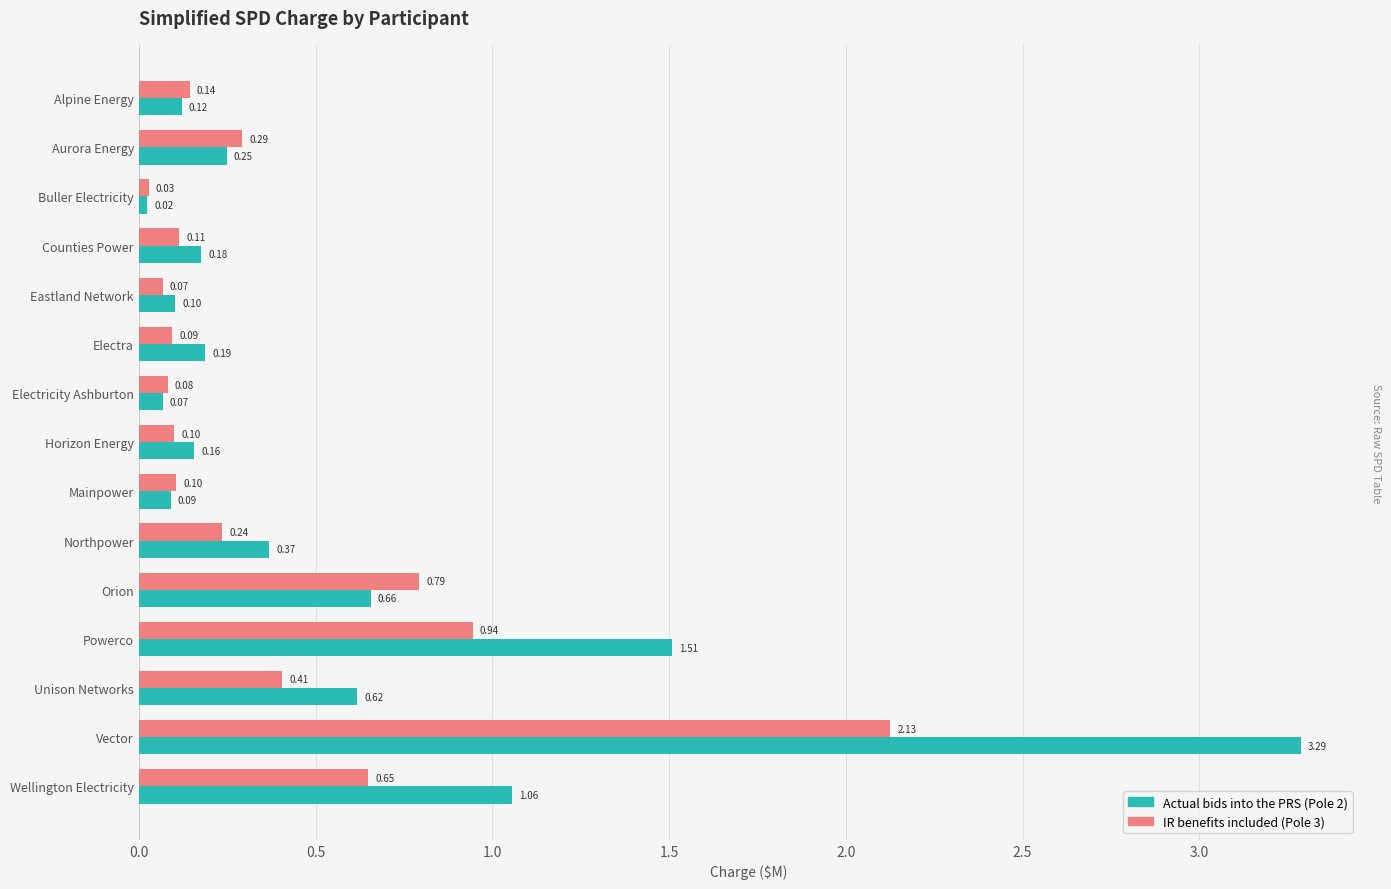

What is the sum of all Actual bids into the PRS (Pole 2) values?

8.7